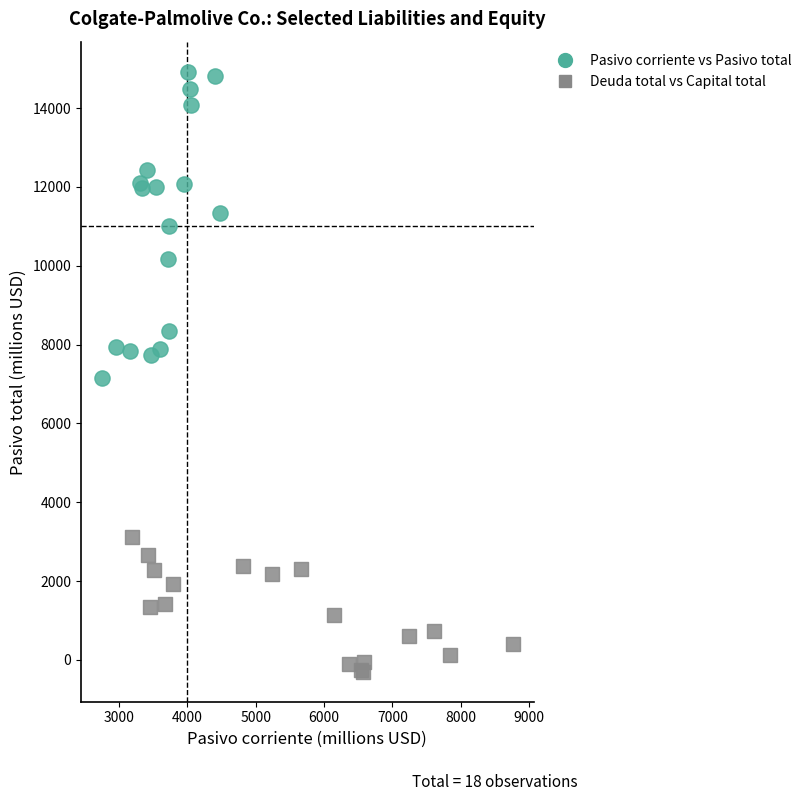

Which series reaches the minimum Y coordinate?

Deuda total vs Capital total